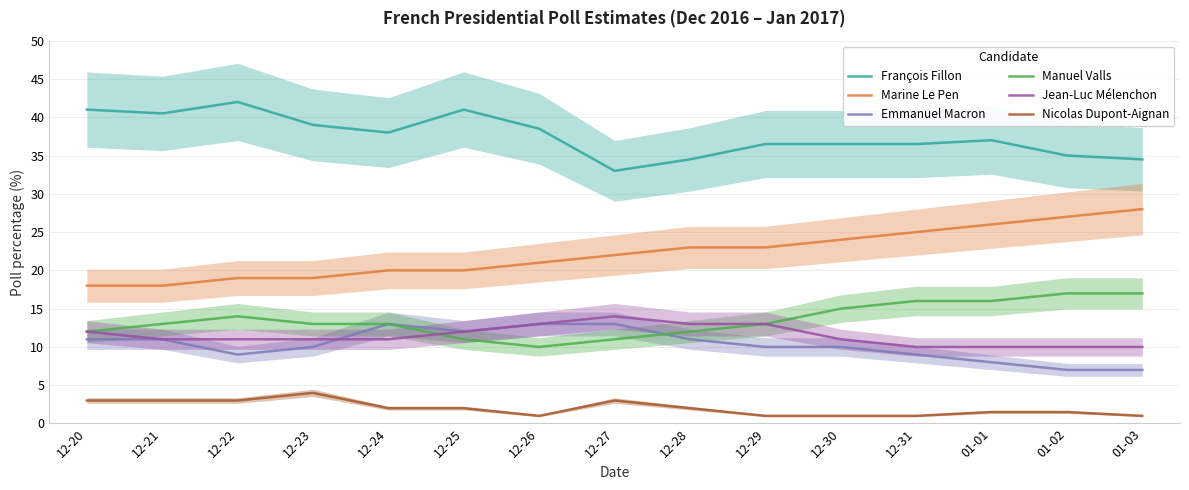

The value of François Fillon at 12-21 is 40.5. True or false?

True